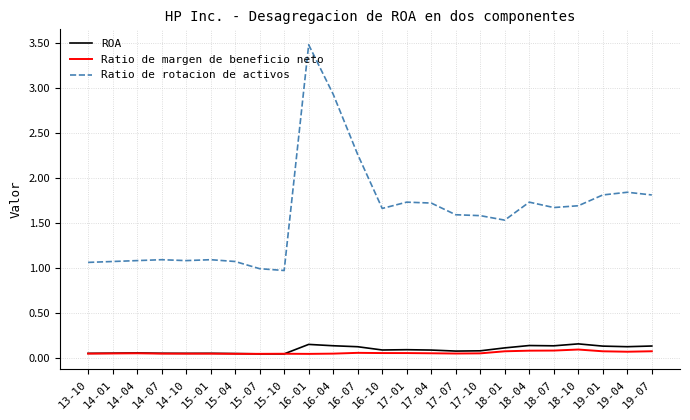

Is it true that Ratio de rotacion de activos equals 1.7 at 17-01?

True